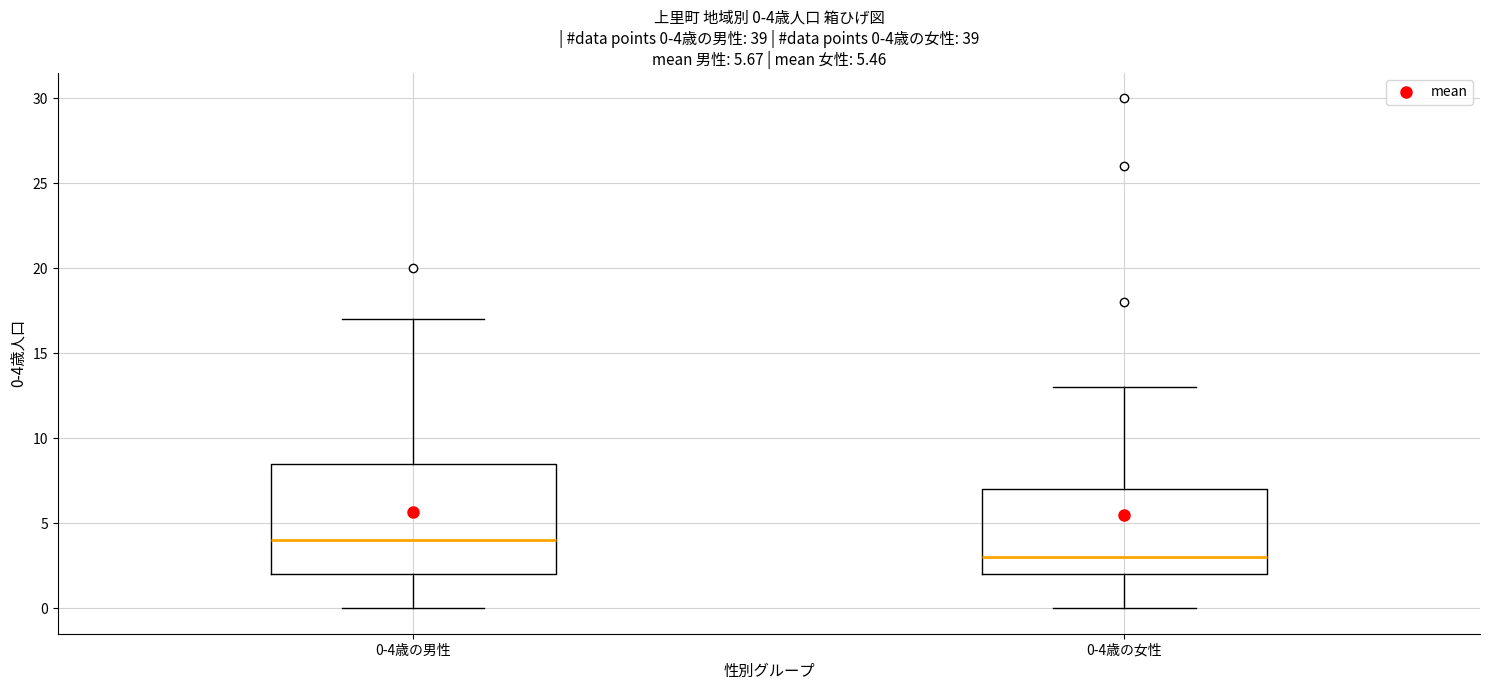

Which box is the tallest, from its lower edge to its upper edge?

0-4歳の男性